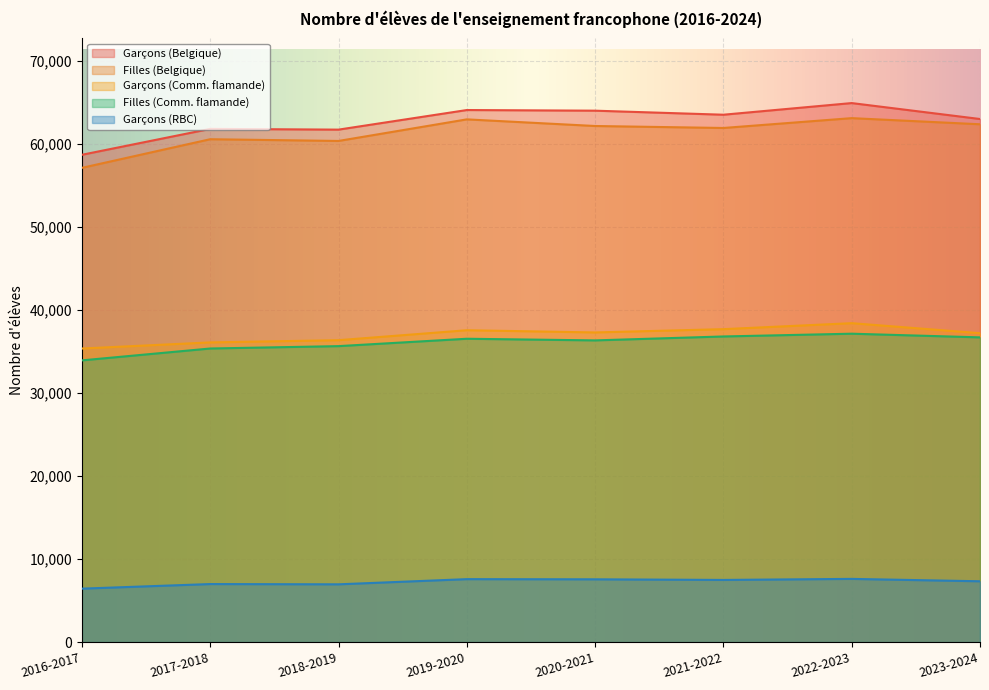

Which series has the widest spread of values?

Garçons (Belgique)